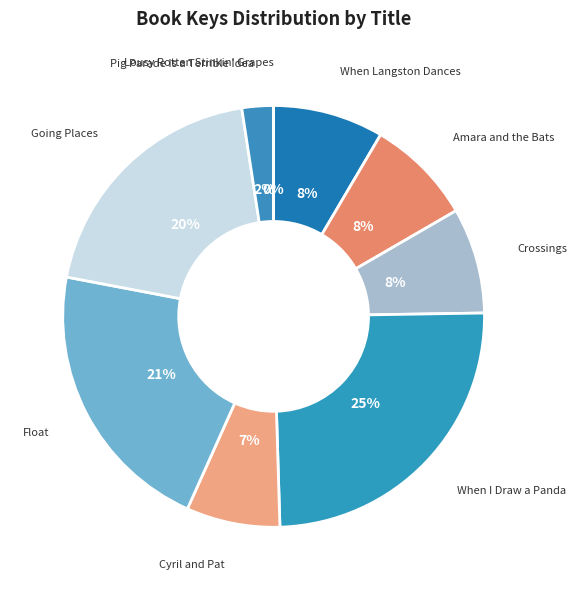

Which slice is the largest?

When I Draw a Panda